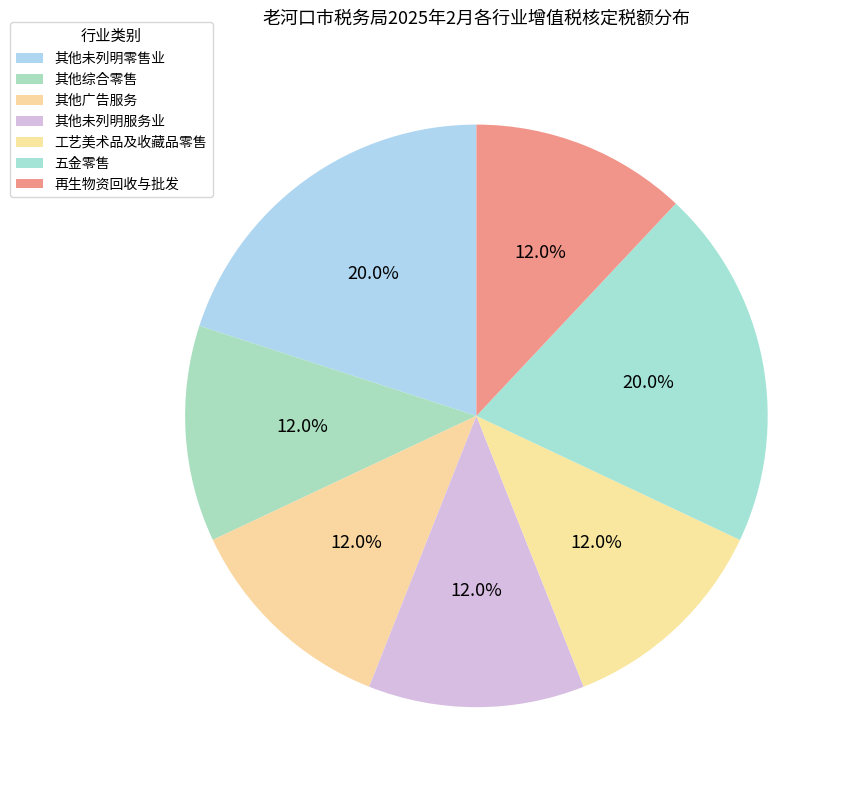

Rank the categories by value from lowest to highest.

其他综合零售, 其他广告服务, 其他未列明服务业, 工艺美术品及收藏品零售, 再生物资回收与批发, 其他未列明零售业, 五金零售